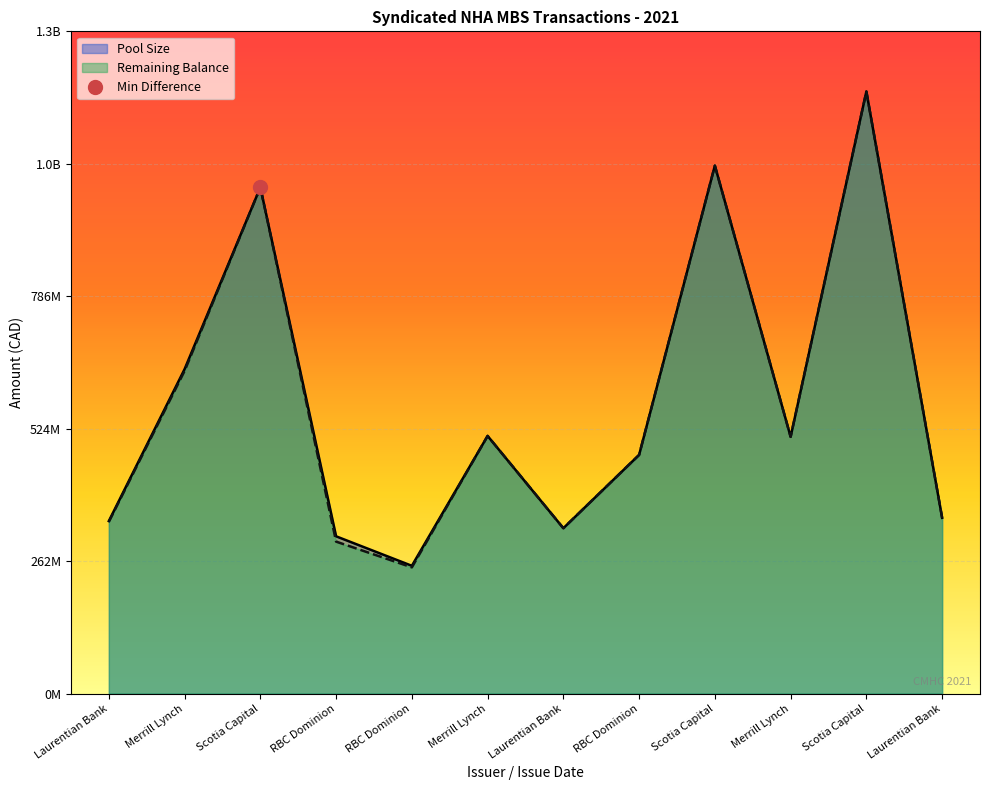

Reading right to left, transcribe all the data shown in this chart.

Pool Size: 347640526.7	1190670717.2	507832836.1	1044067457.0	472037385.8	327043905.7	509554970.5	252664248.0	311004867.7	1001086870.9	641620595.0	341116747.6
Remaining Balance: 347640526.7	1190670717.0	507832836.1	1044067457.0	472037385.8	327043905.7	509554970.5	249621814.2	300508394.3	1001086870.9	638173935.7	339740617.8